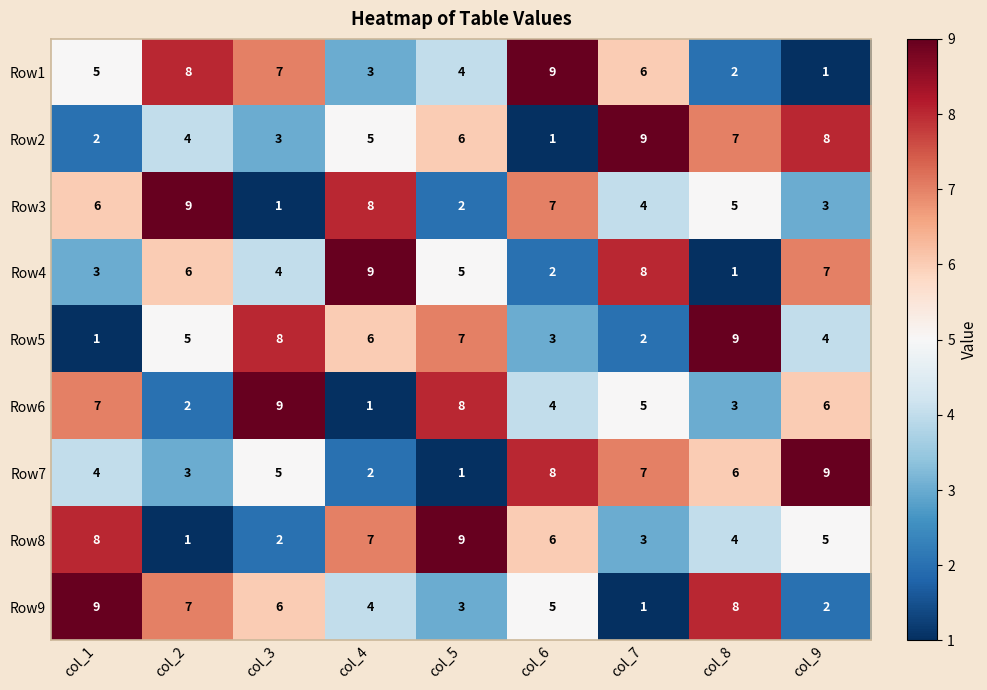

Count the Row2 values in the range 3 to 7.

5